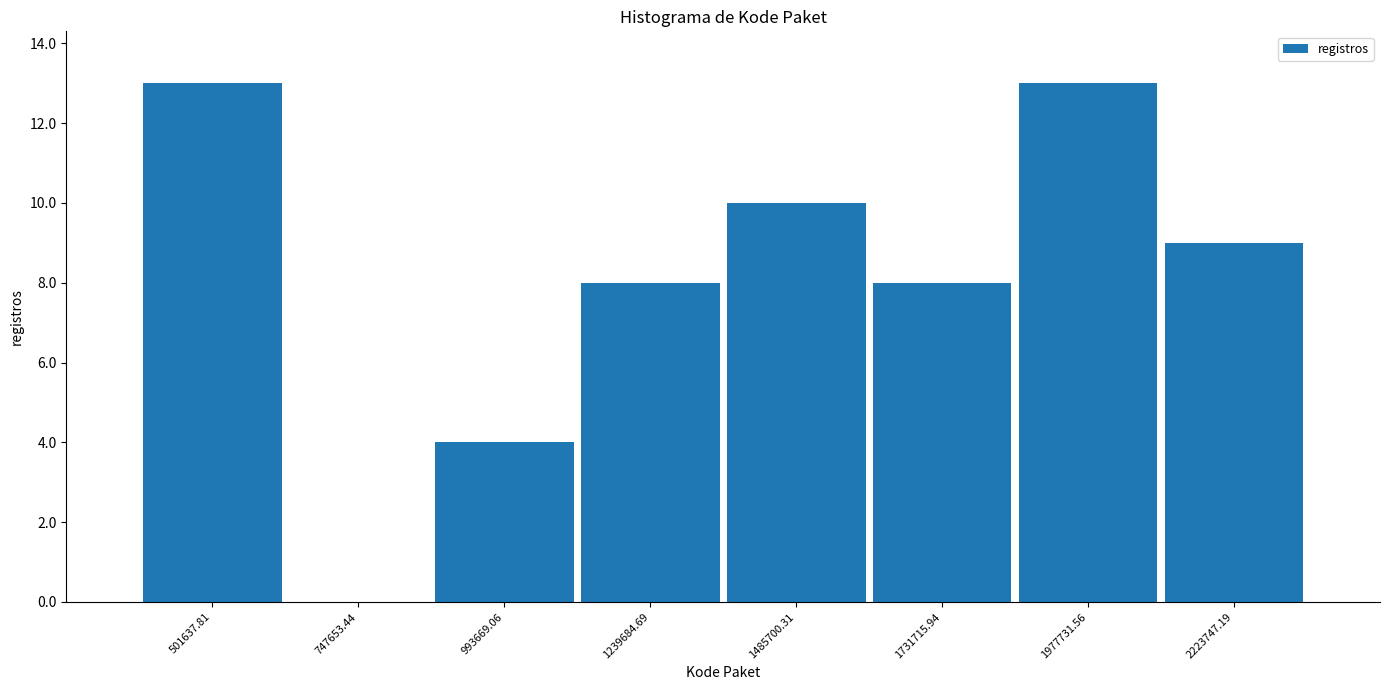

Reading left to right, list every bar in this chart as the range it spans on the x-axis followed by its height. Neither the bar edges nor the heights are printed on the chart, so give them approximately, as read against the axes.

400000 to 600000: 13
600000 to 850000: 0
850000 to 1100000: 4
1100000 to 1350000: 8
1350000 to 1600000: 10
1600000 to 1850000: 8
1850000 to 2100000: 13
2100000 to 2350000: 9